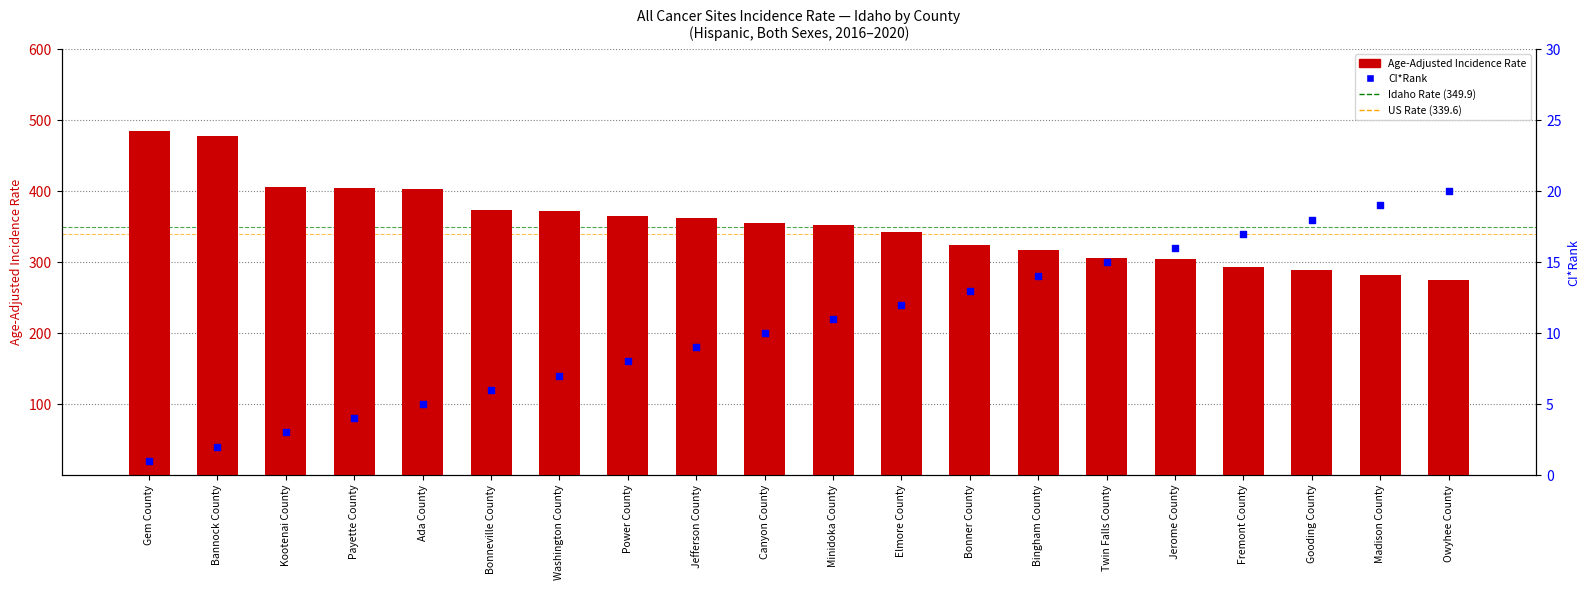

At how many categories does at least one series exceed 415?

2